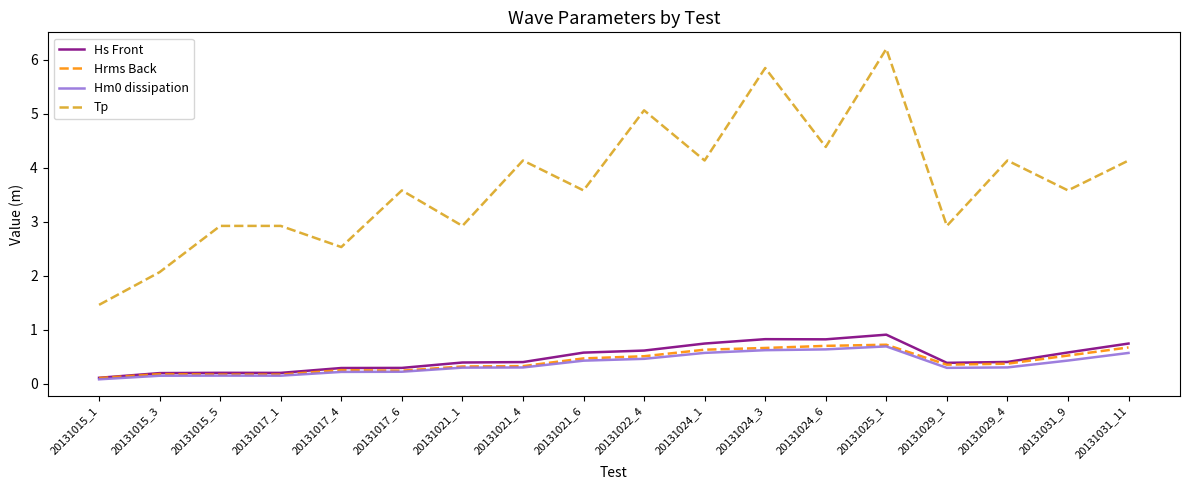

Which category has the lowest value across all series?

20131015_1